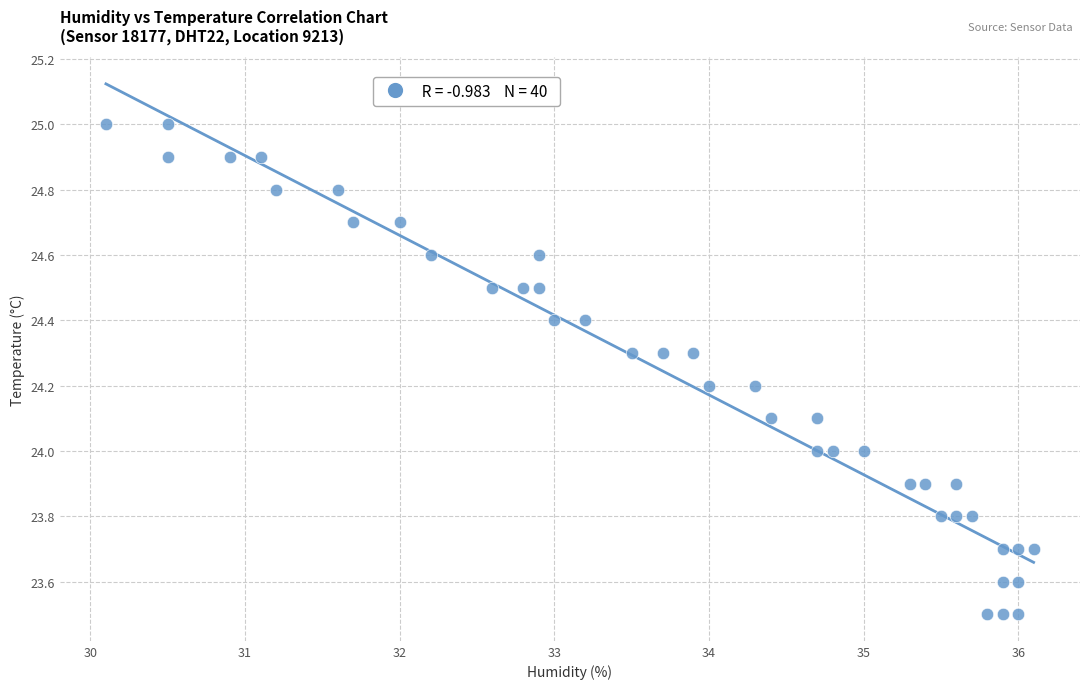

What is the range of X values (max minus min)?

6.0